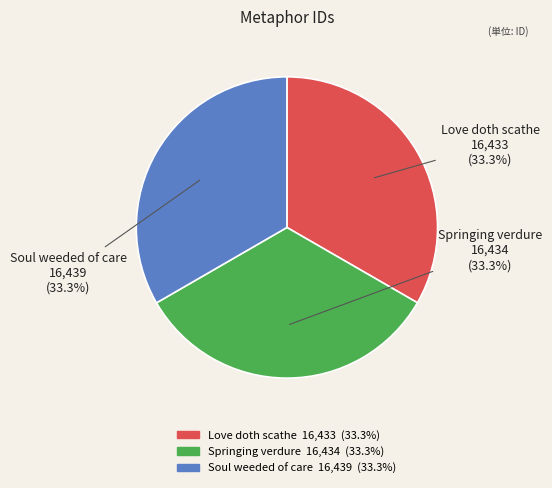

Does any single category account for the majority?

No